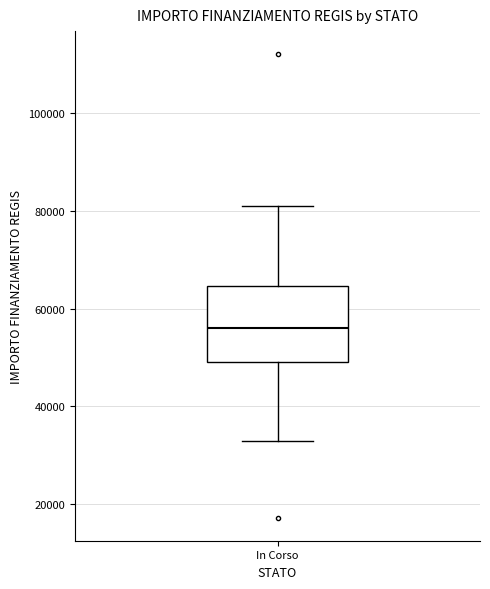

Transcribe this box plot: give where the median line is, the range the box spans, and where the two whiskers end, as read against the y-axis. The values are not printed on the chart, so give them approximately, as read against the axis.

median 56000, box 50000 to 64000, whiskers 32000 to 80000